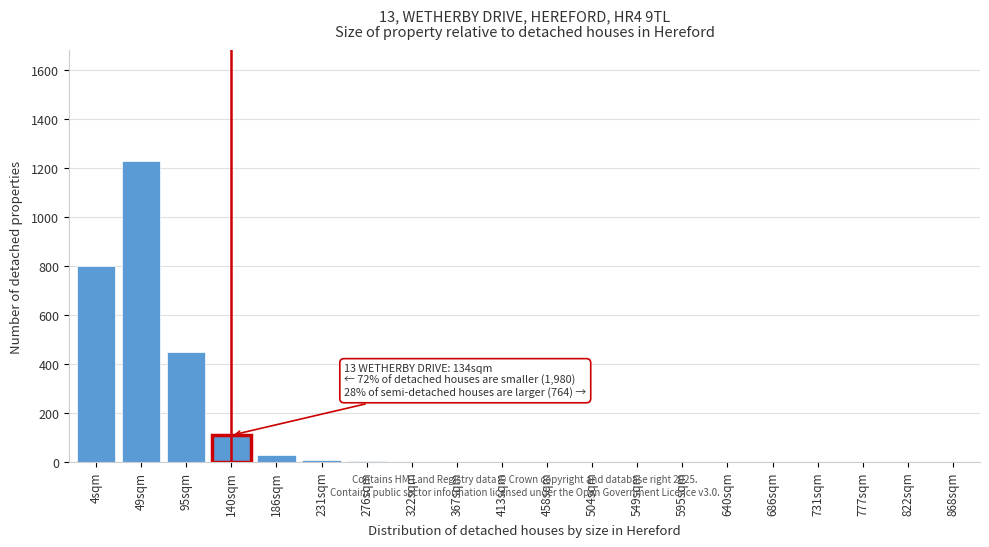

What is the maximum value shown in the chart?

1230